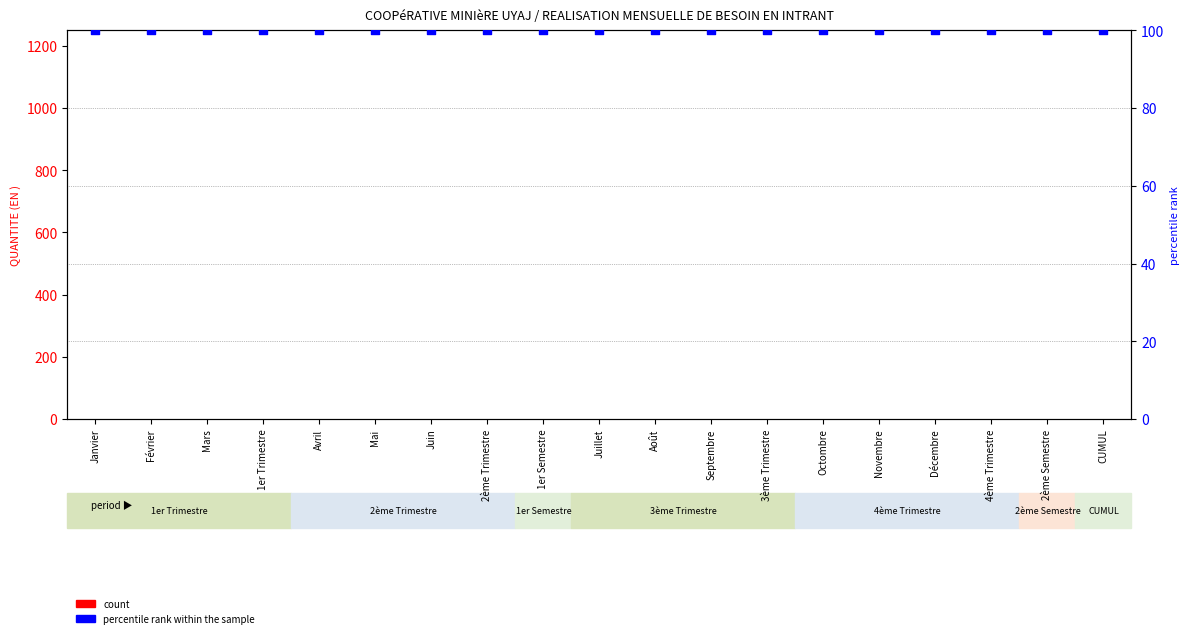

Which series contains the highest Y value?

percentile rank within the sample